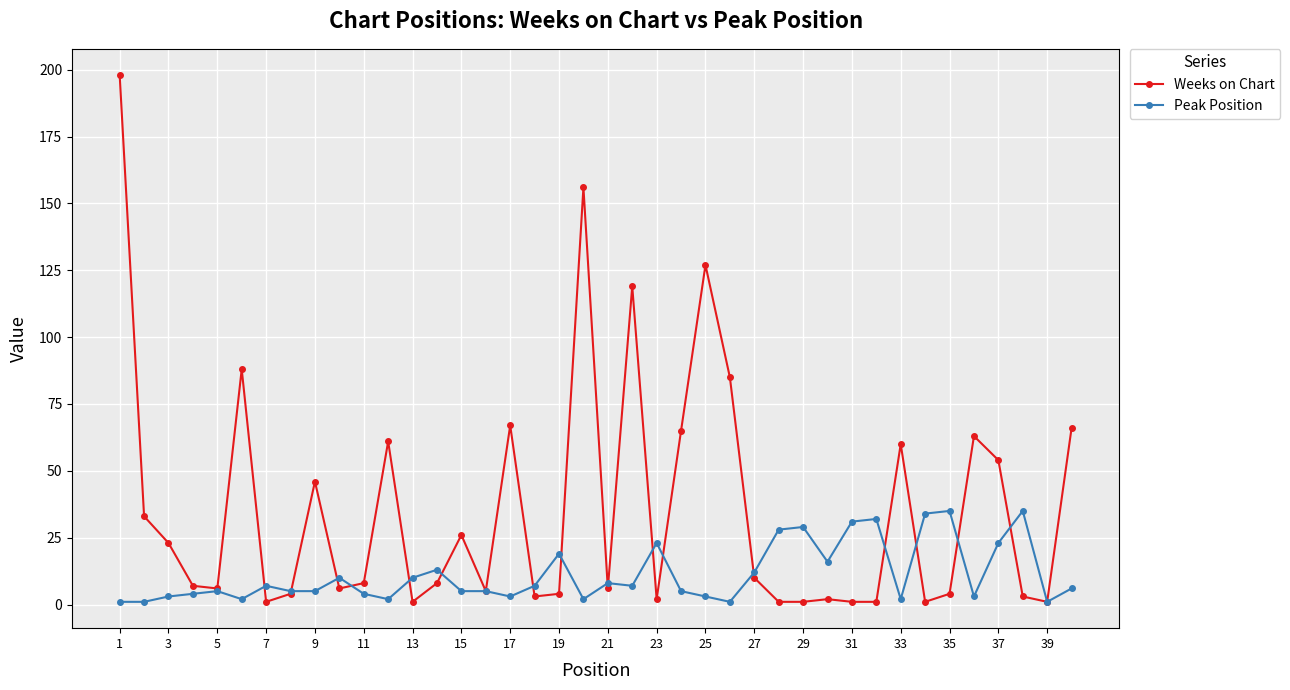

How many series are shown in this chart?

2